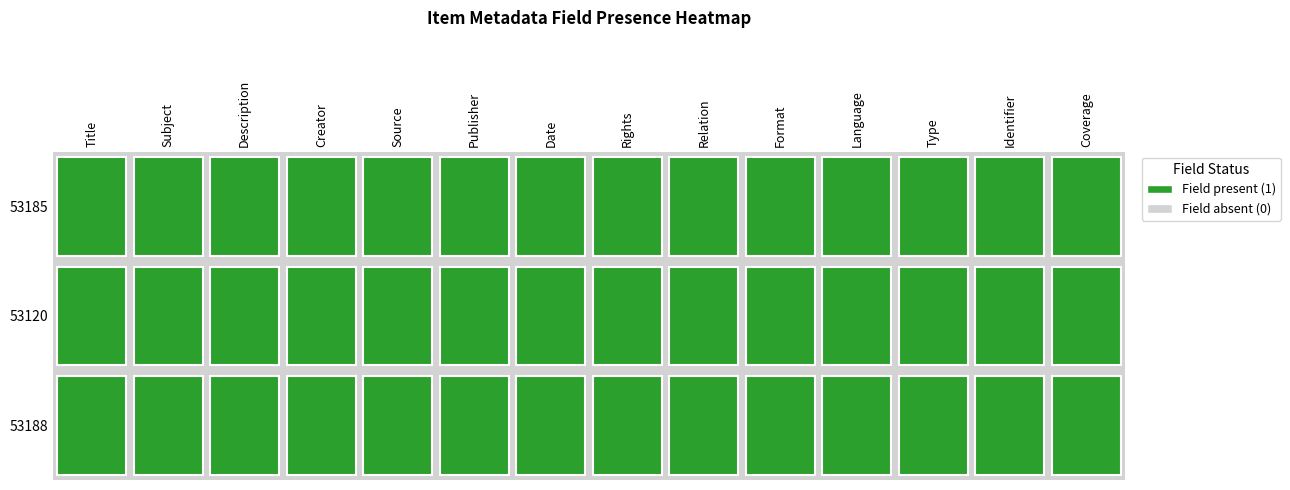

Is the value of 53120 at 1 greater than the value of 53188 at 1?

No